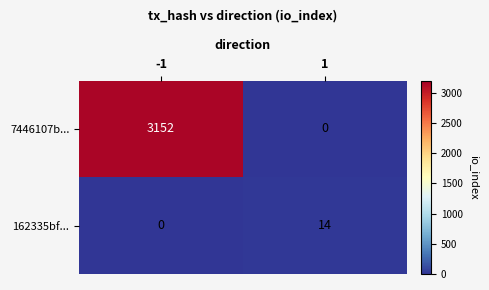

How many distinct data groups are displayed?

2